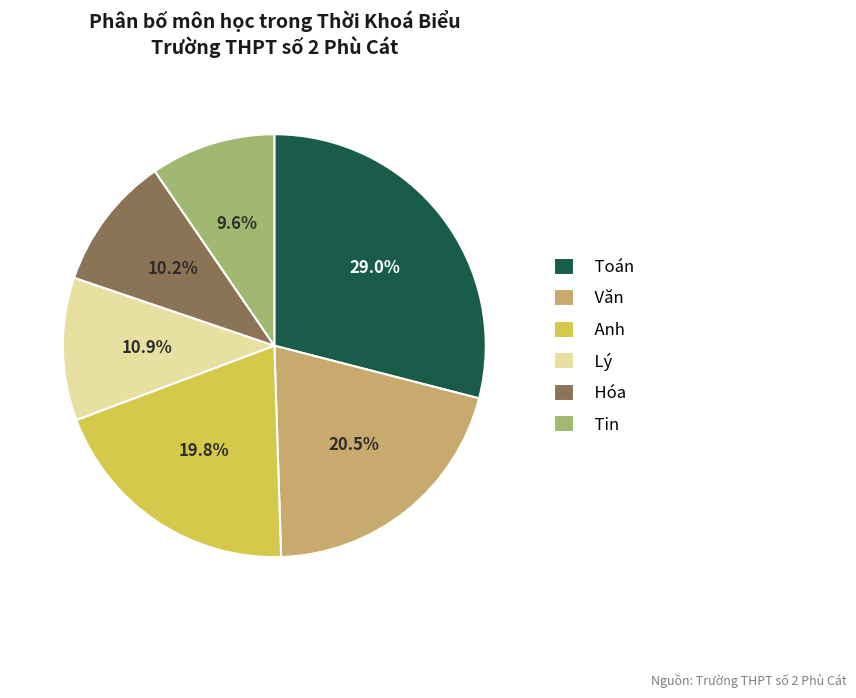

Is there any slice that represents more than half of the pie?

No